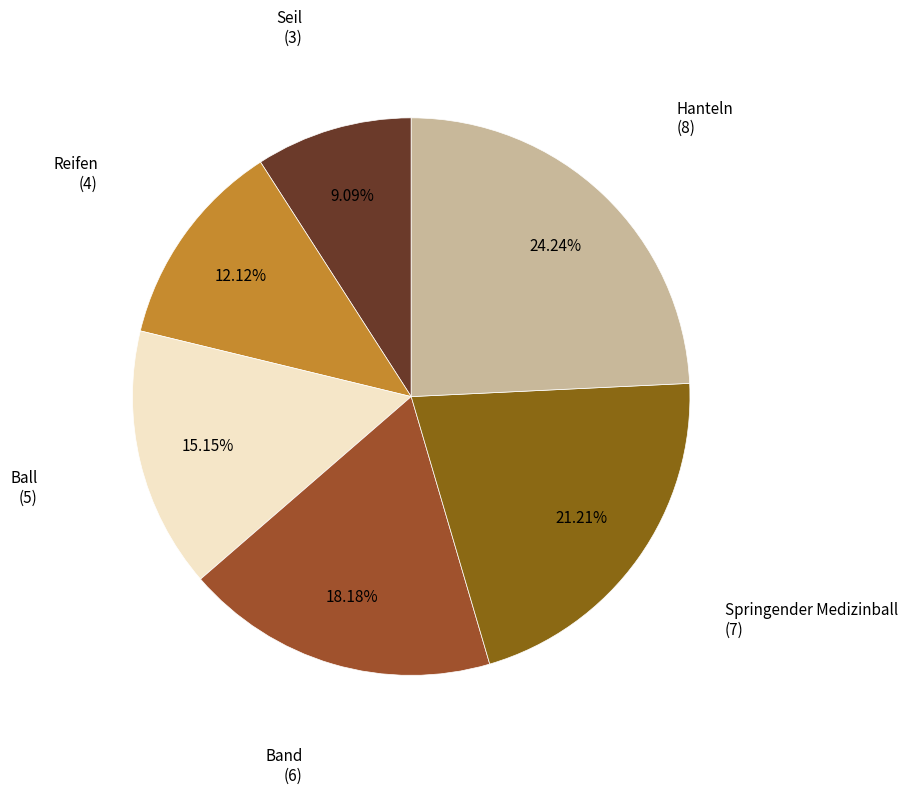

Rank the categories by value from lowest to highest.

Seil, Reifen, Ball, Band, Springender Medizinball, Hanteln